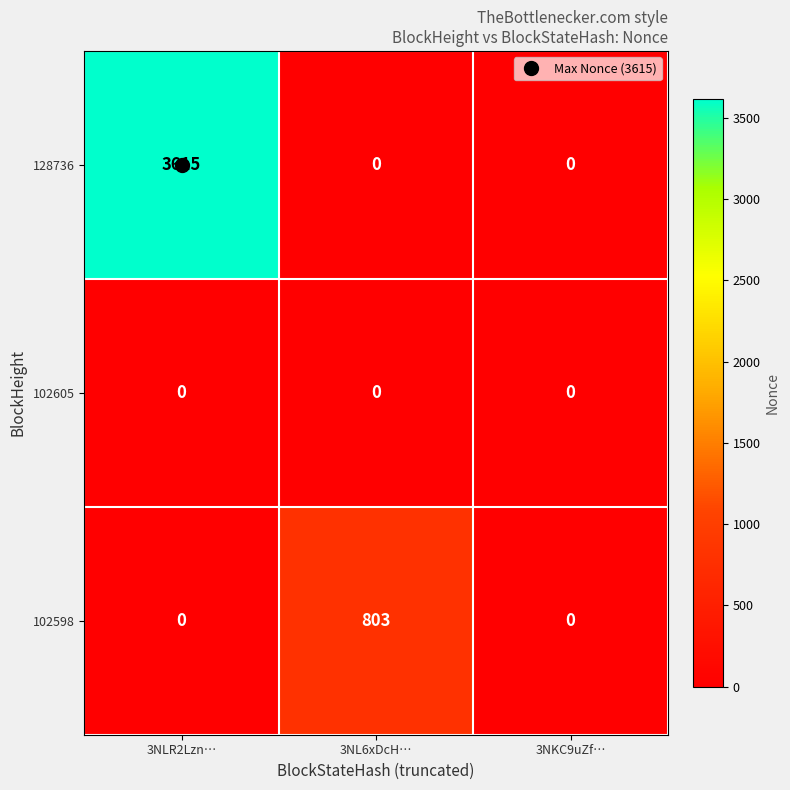

What is the spread (max minus min) of values at 3NLR2Lzn…?

3615